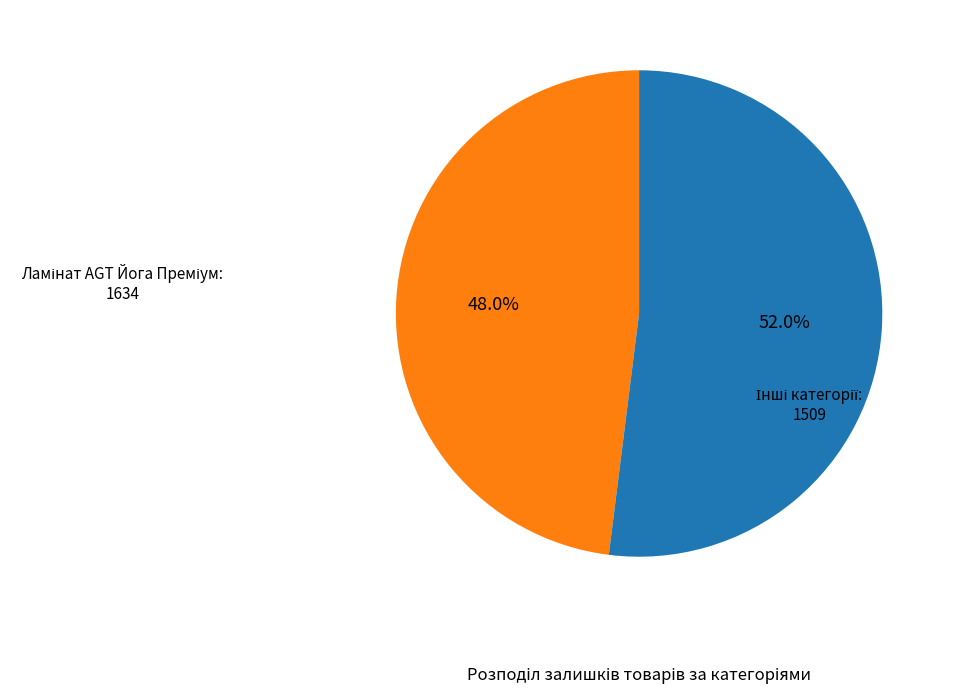

Is there a majority slice in this chart?

Yes